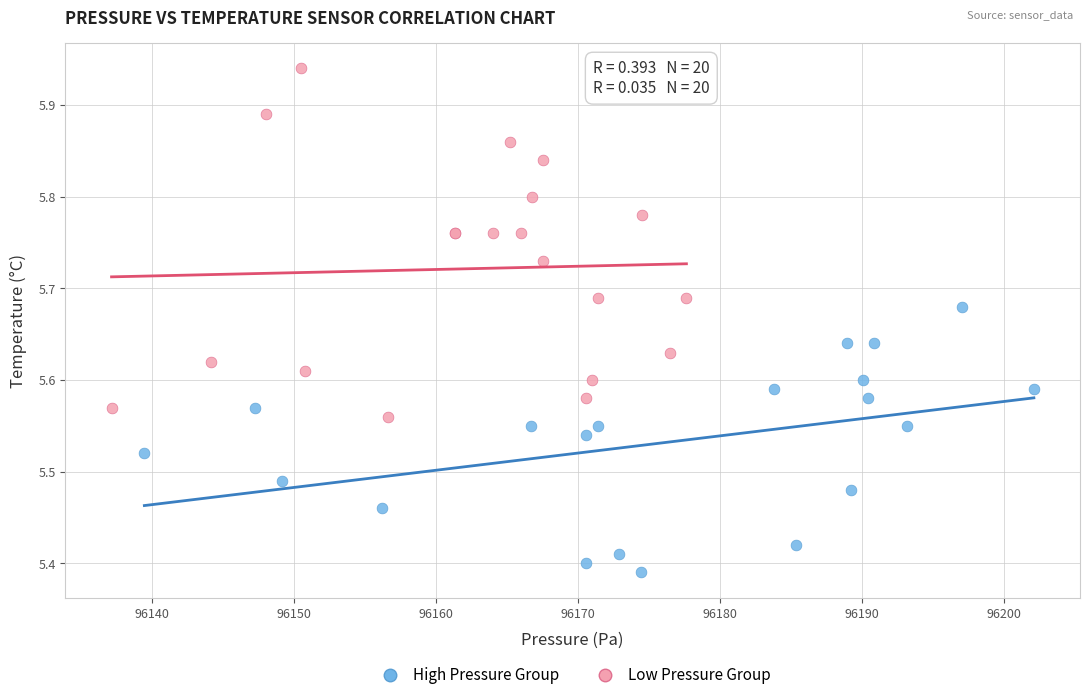

Which series contains the highest Y value?

Low Pressure Group